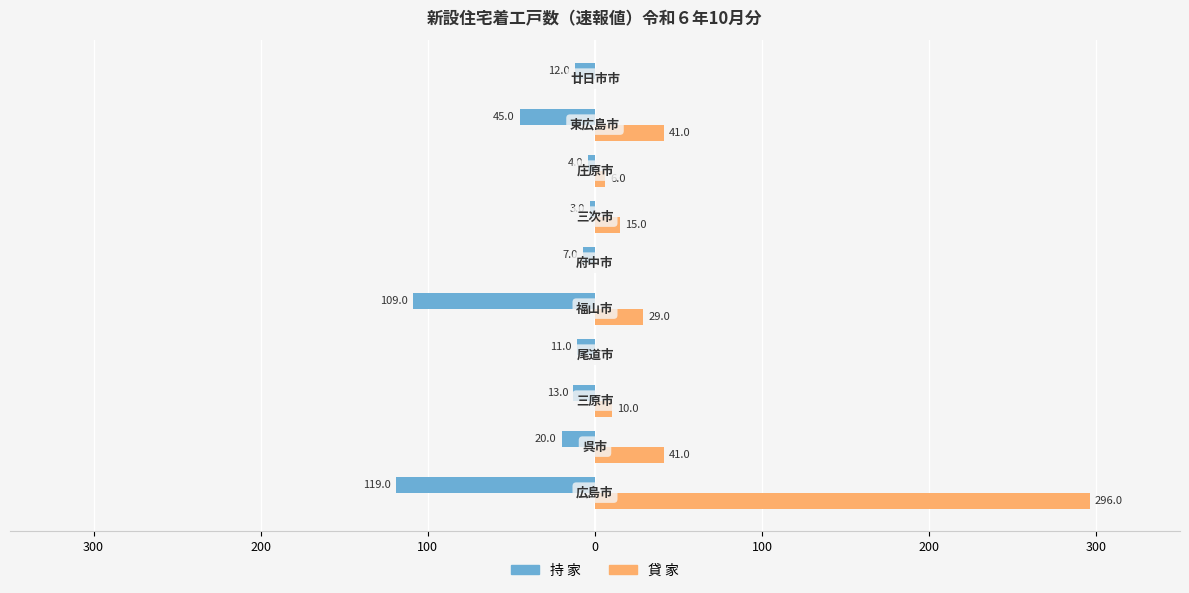

What are all the series names shown in the legend?

持 家, 貸 家